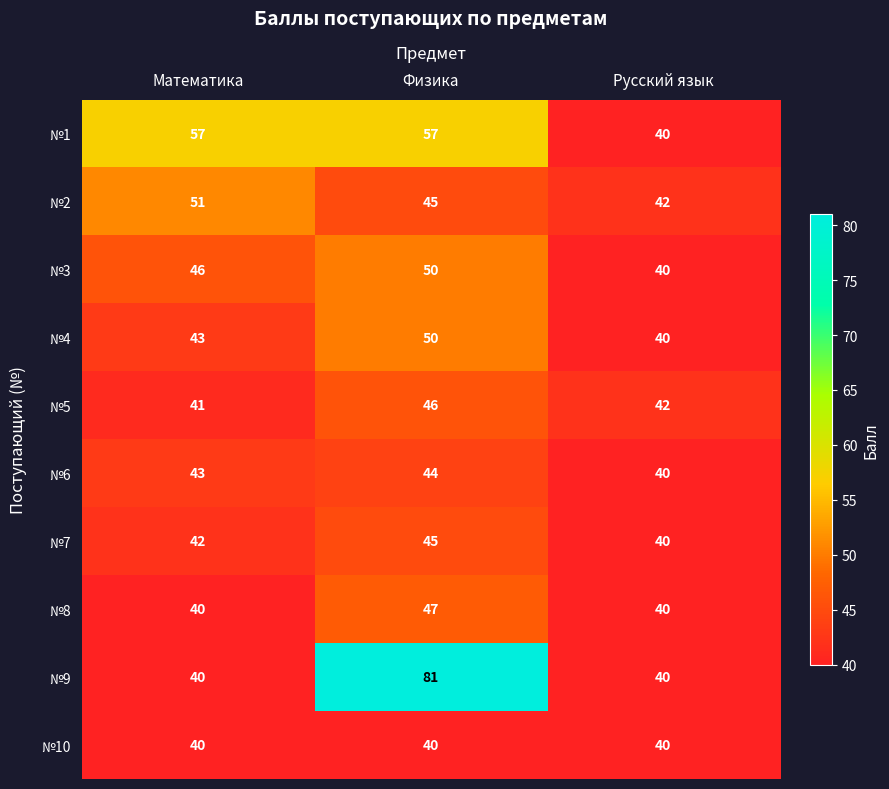

What is the sum of all №1 values?

154